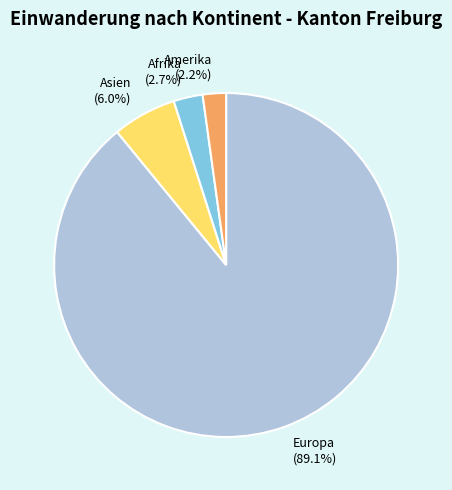

Is it true that Europa is 89% of the pie?

True